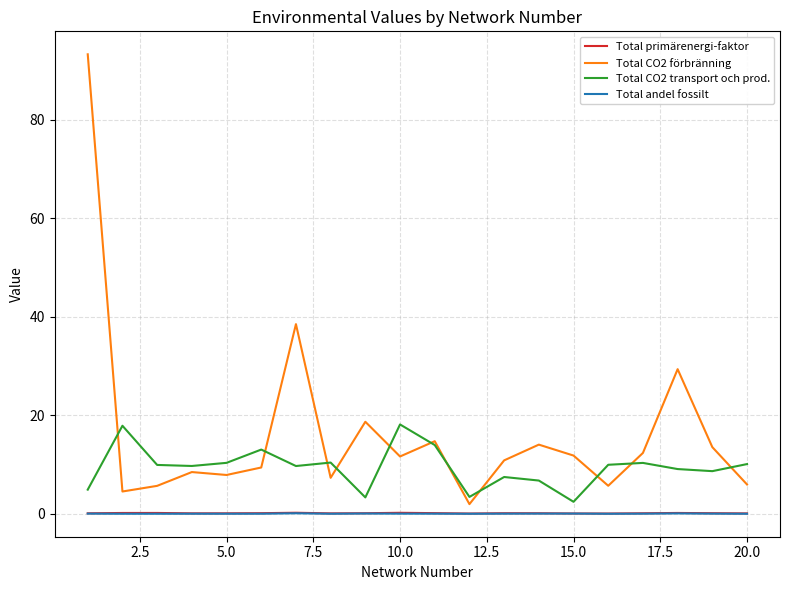

What is the maximum value for Total CO2 transport och prod.?

18.1